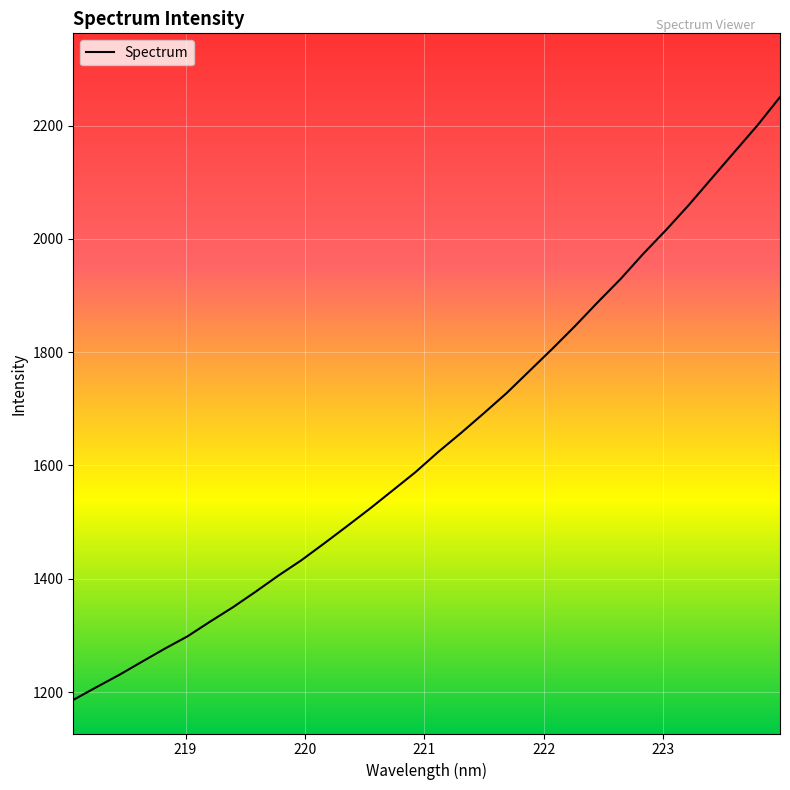

What is the difference between the maximum and minimum values?

1064.0